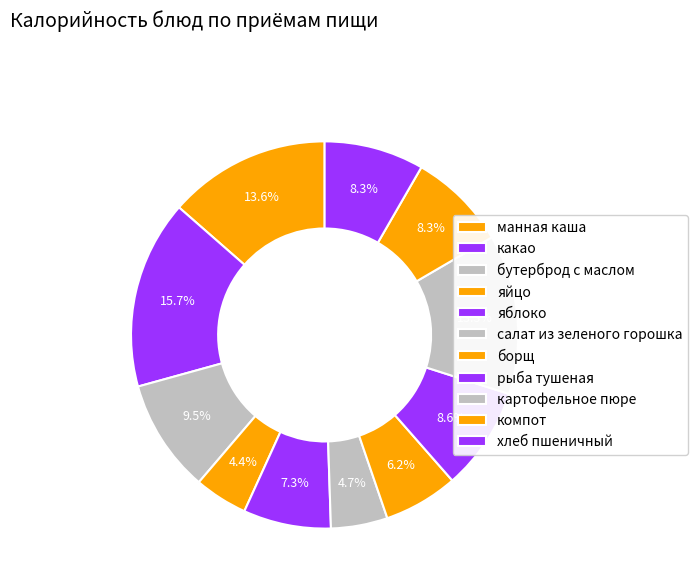

How many segments does this pie chart have?

11